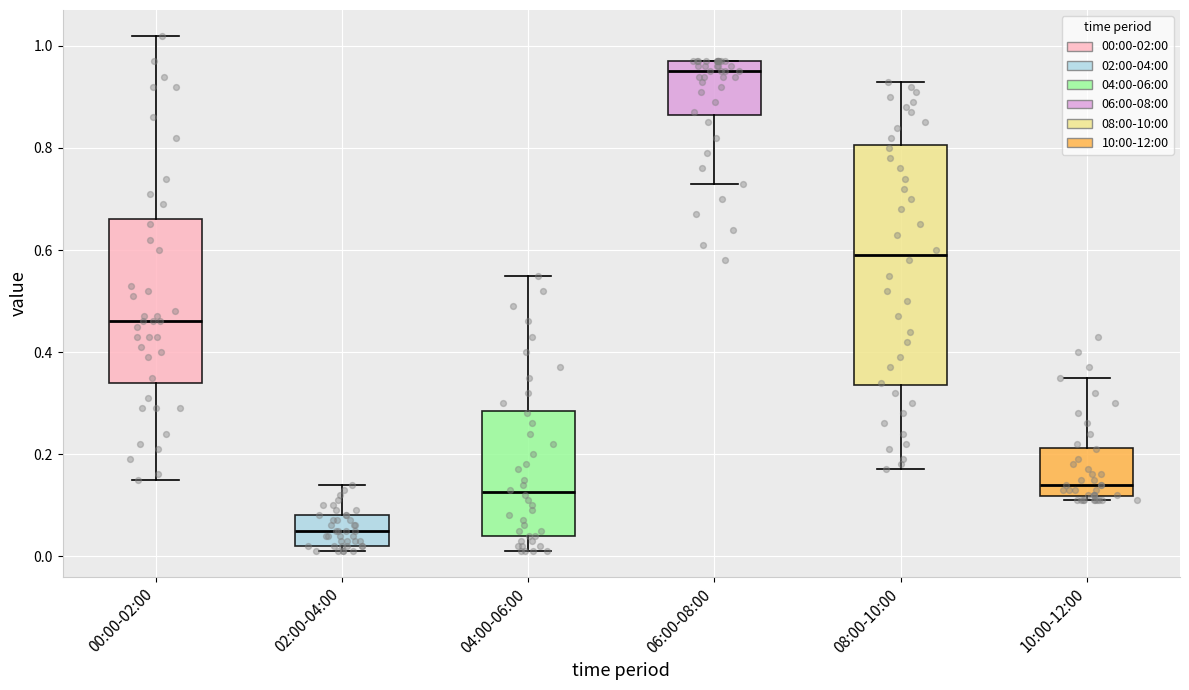

Reading left to right, transcribe this box plot: for each box, give where its median line is, the range the box spans, and where its two whiskers end, as read against the y-axis. The values are not printed on the chart, so give them approximately, as read against the axis.

00:00-02:00: median 0.46, box 0.34 to 0.66, whiskers 0.16 to 1.02
02:00-04:00: median 0.06, box 0.02 to 0.08, whiskers 0.02 (just below the box's lower edge) to 0.14
04:00-06:00: median 0.12, box 0.04 to 0.28, whiskers 0.02 to 0.56
06:00-08:00: median 0.96, box 0.86 to 0.98, whiskers 0.74 to 0.98
08:00-10:00: median 0.60, box 0.34 to 0.80, whiskers 0.18 to 0.94
10:00-12:00: median 0.14, box 0.12 to 0.22, whiskers 0.12 (just below the box's lower edge) to 0.36